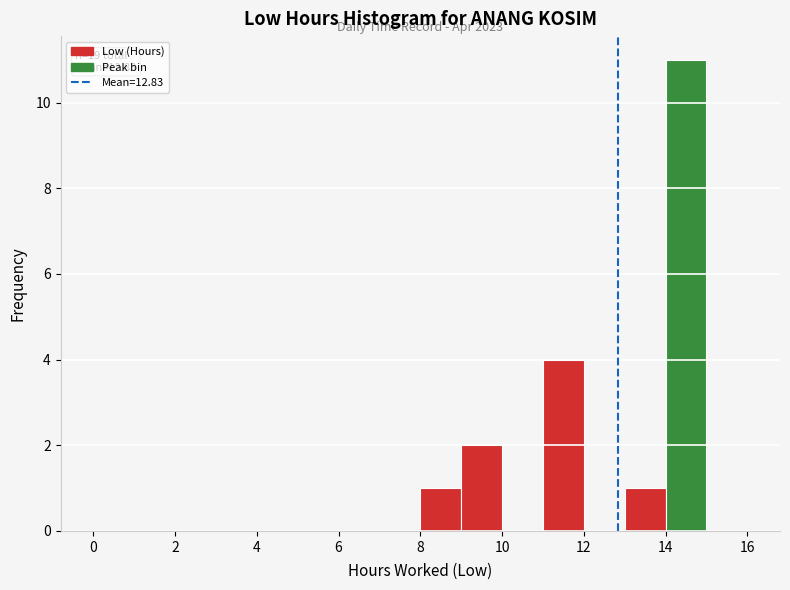

Which range on the x-axis has the tallest bar?

14 to 15